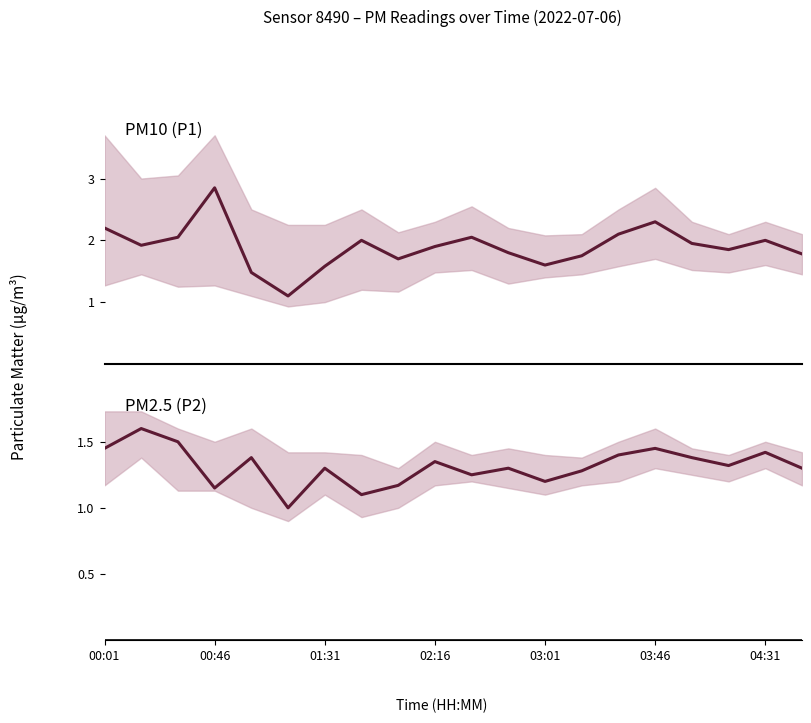

True or false: P1 and P2 cross at least once.

False